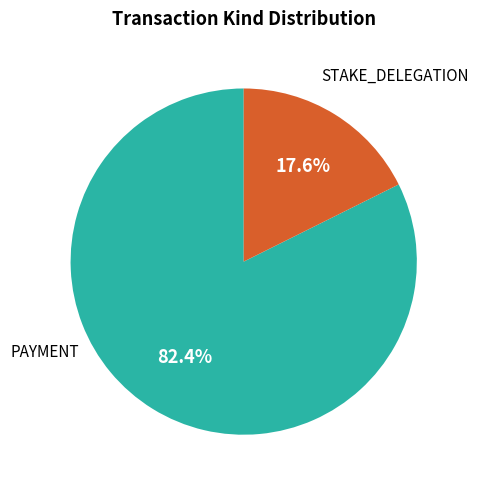

Is there any slice that represents more than half of the pie?

Yes